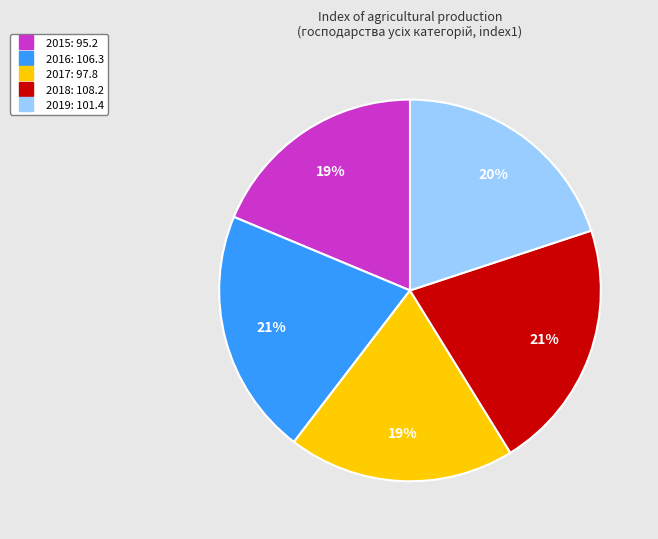

Is the sum of 2016 and 2017 greater than half?

No